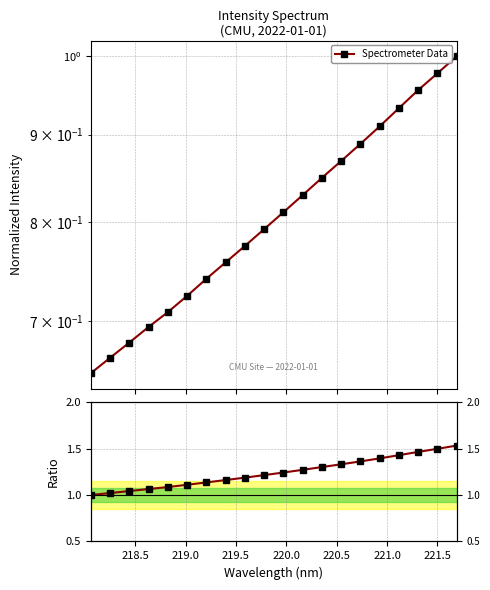

True or false: Ratio to first point and Spectrometer Data intersect in this chart.

False